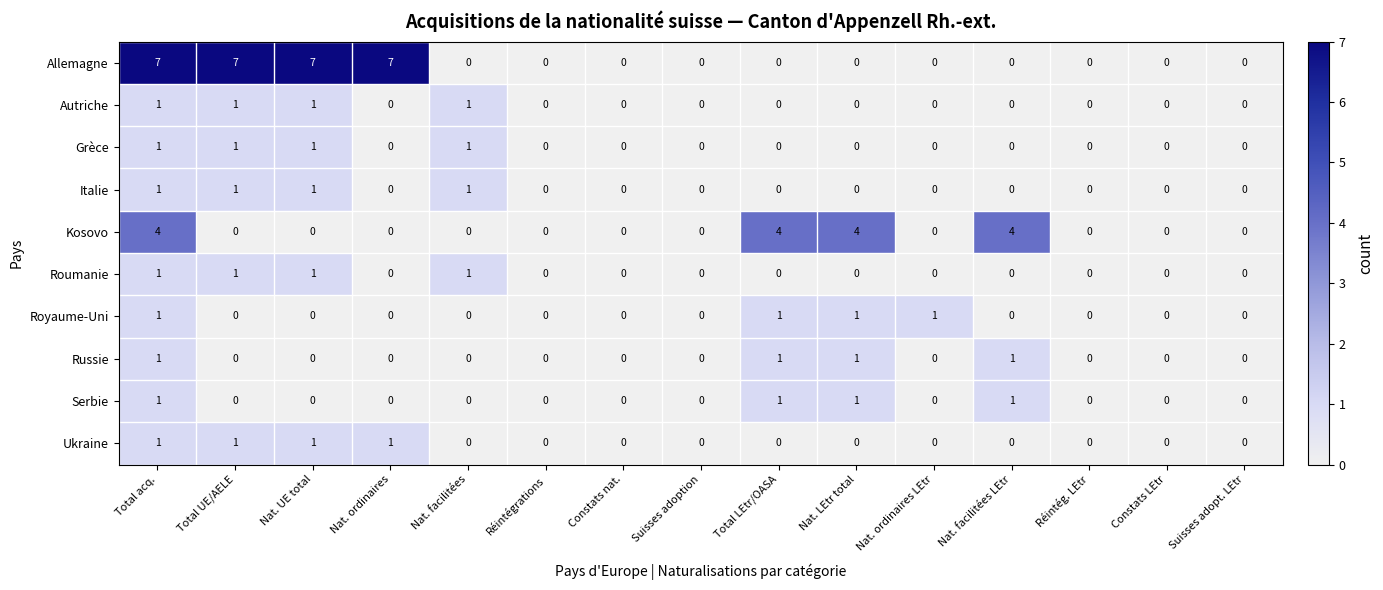

At which category is the sum across all series the highest?

Total acq.